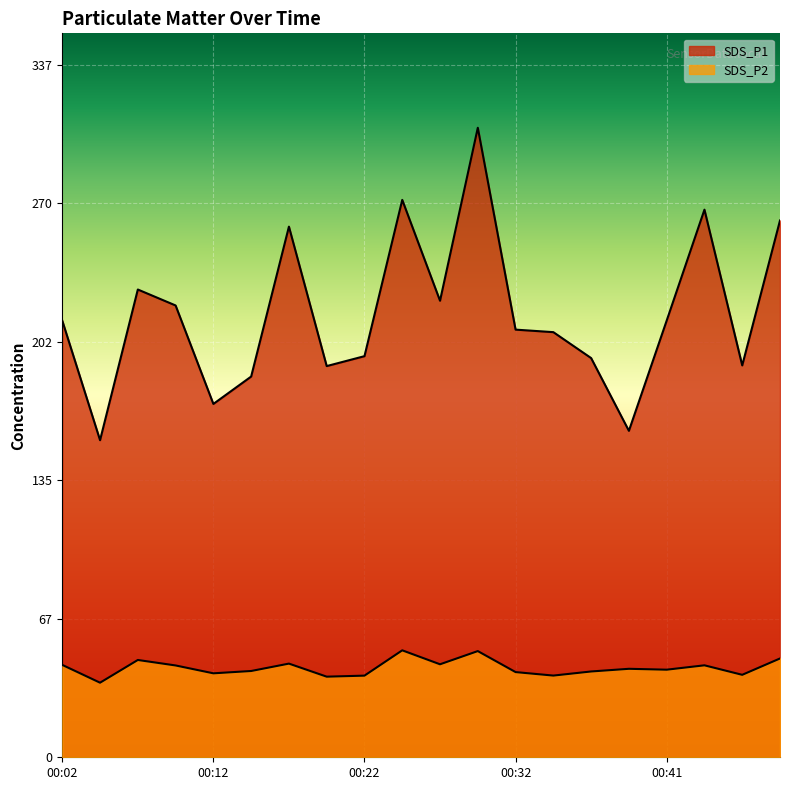

How many interior local peaks does the SDS_P2 series have?

6